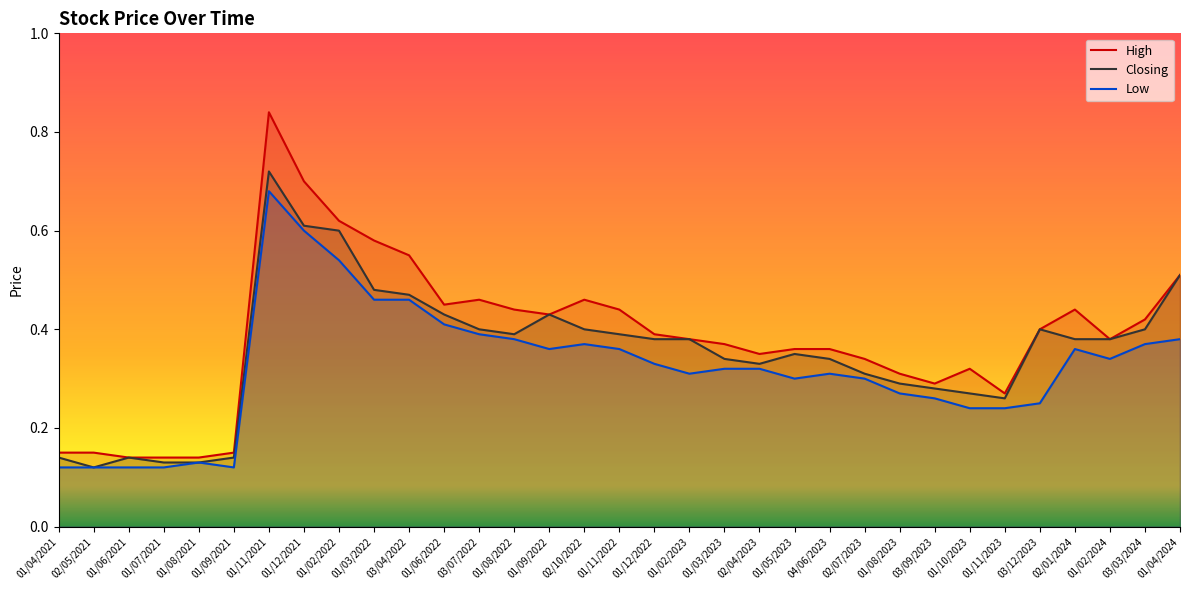

Reading left to right, extract all data points from this chart.

High: 0.1	0.1	0.1	0.1	0.1	0.1	0.8	0.7	0.6	0.6	0.6	0.5	0.5	0.4	0.4	0.5	0.4	0.4	0.4	0.4	0.3	0.4	0.4	0.3	0.3	0.3	0.3	0.3	0.4	0.4	0.4	0.4	0.5
Closing: 0.1	0.1	0.1	0.1	0.1	0.1	0.7	0.6	0.6	0.5	0.5	0.4	0.4	0.4	0.4	0.4	0.4	0.4	0.4	0.3	0.3	0.3	0.3	0.3	0.3	0.3	0.3	0.3	0.4	0.4	0.4	0.4	0.5
Low: 0.1	0.1	0.1	0.1	0.1	0.1	0.7	0.6	0.5	0.5	0.5	0.4	0.4	0.4	0.4	0.4	0.4	0.3	0.3	0.3	0.3	0.3	0.3	0.3	0.3	0.3	0.2	0.2	0.2	0.4	0.3	0.4	0.4